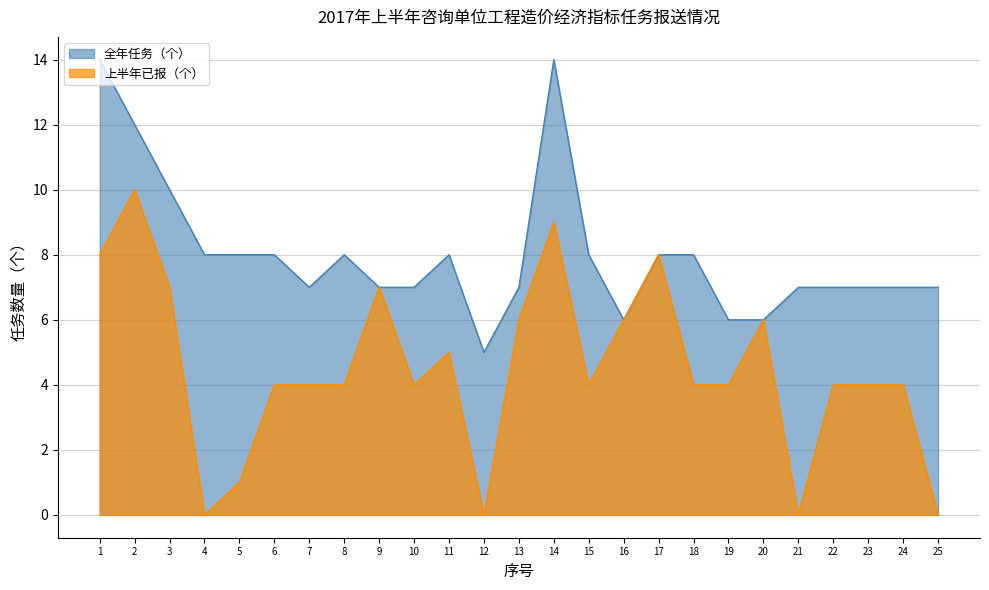

What is the spread (max minus min) of values at 25?

7